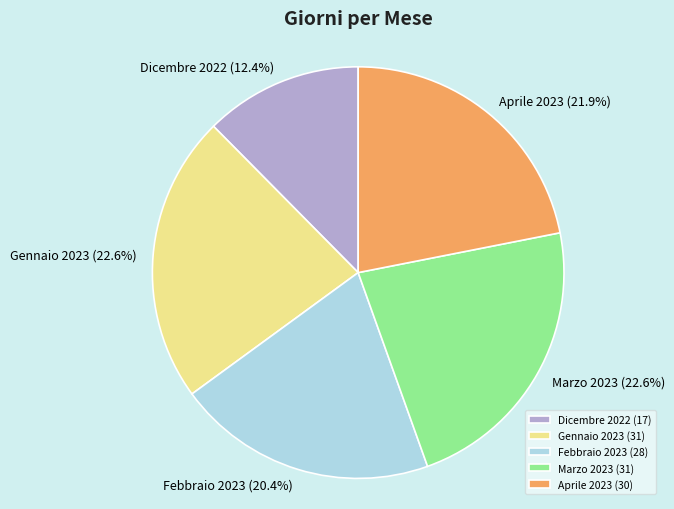

True or false: Dicembre 2022 accounts for 2% of the total.

False